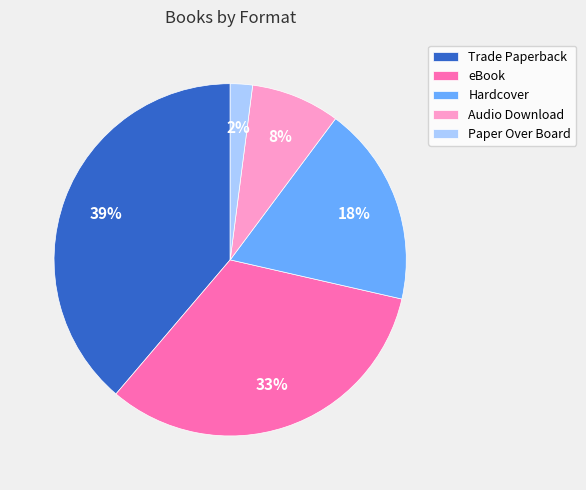

Rank the categories by value from lowest to highest.

Paper Over Board, Audio Download, Hardcover, eBook, Trade Paperback